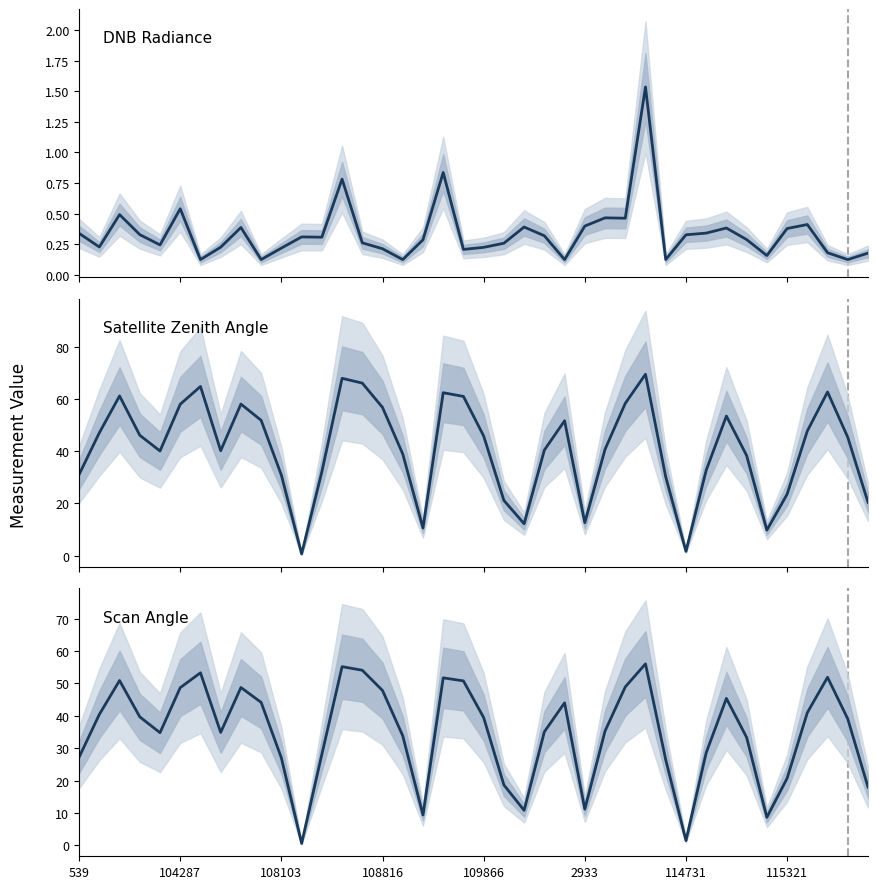

At which label does Satellite Zenith Angle first exceed 45?

104287